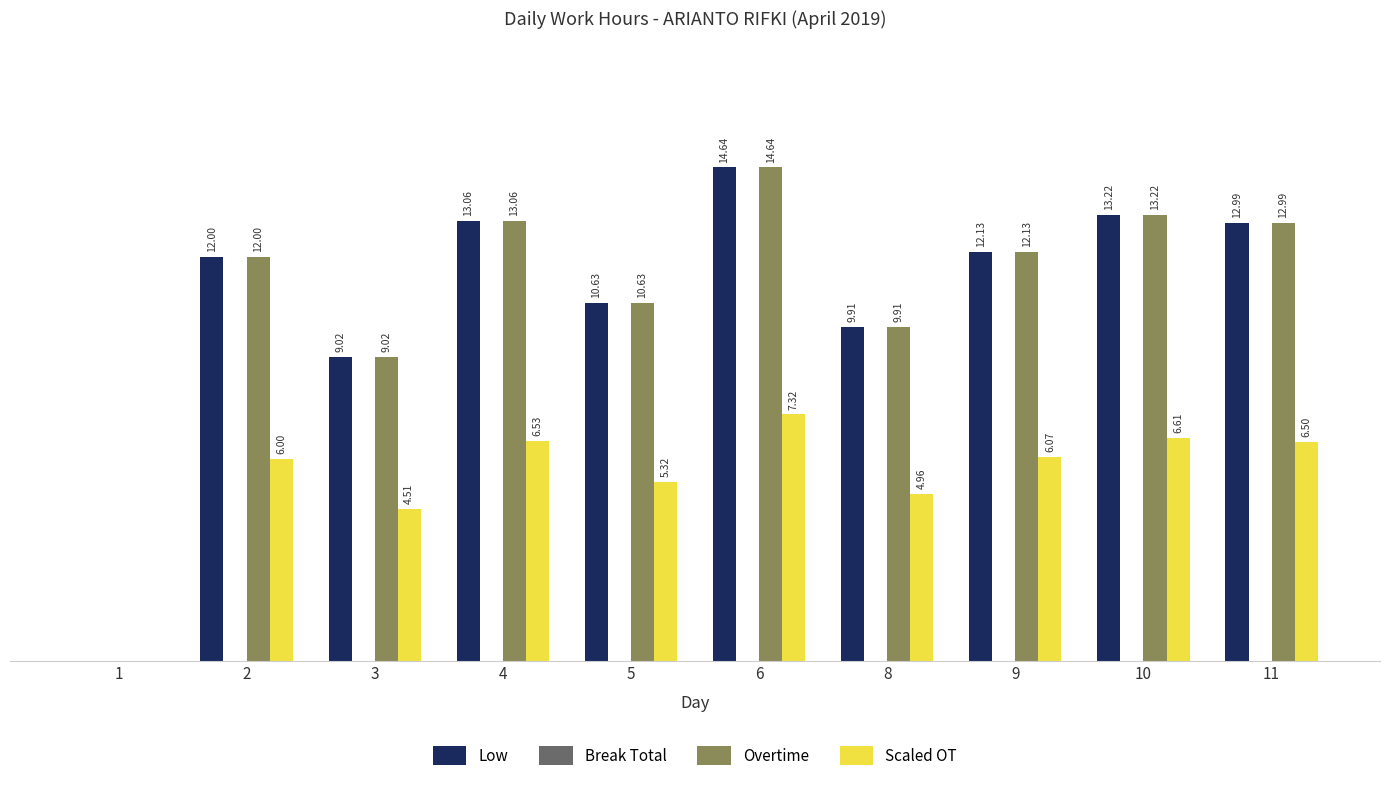

Is the value of Low at 1 greater than the value of Overtime at 3?

No